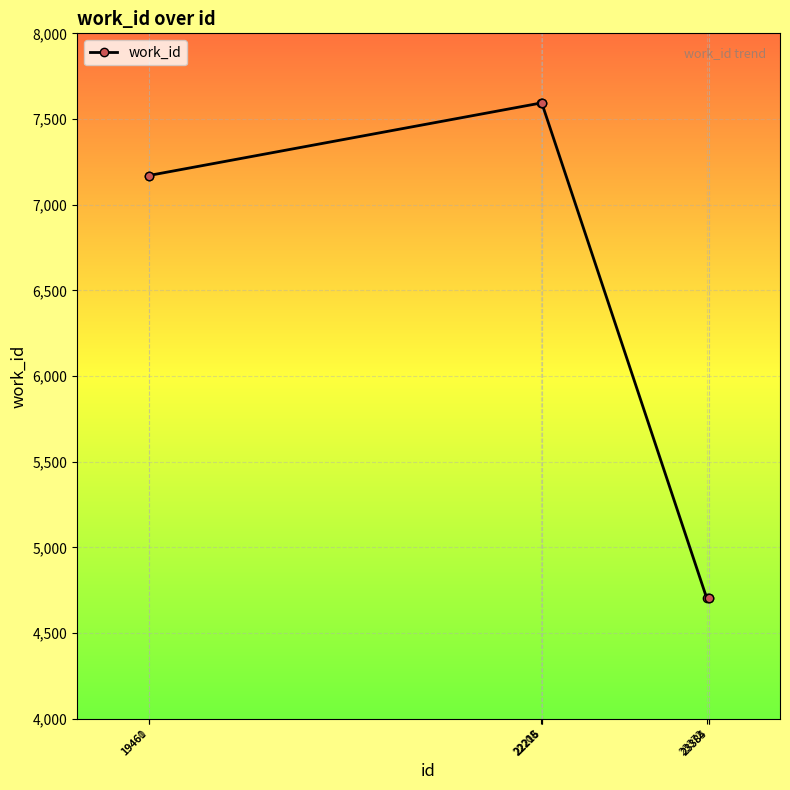

True or false: the data shows 7170 at 19461.

True